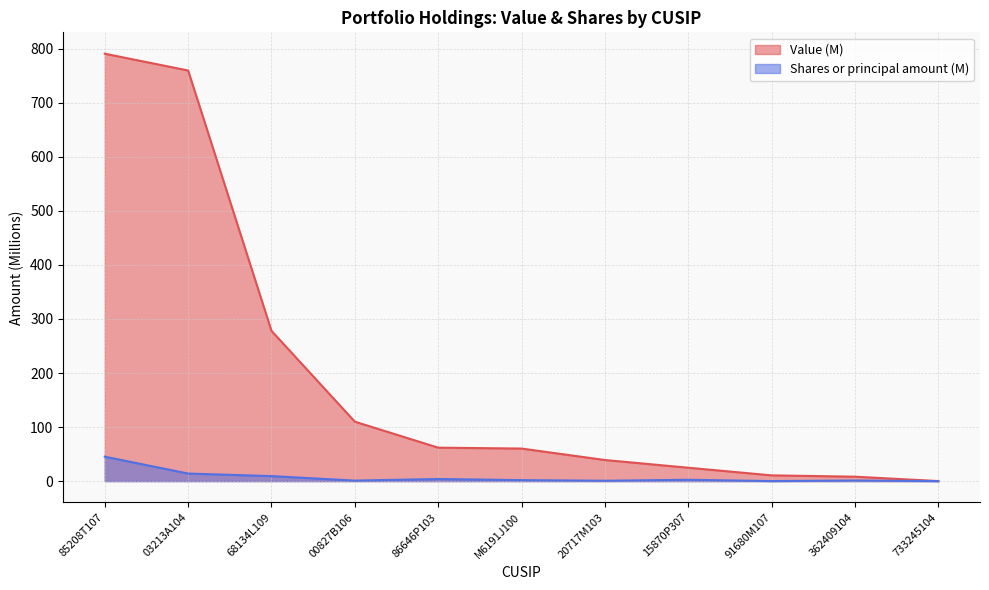

What is the spread (max minus min) of values at 362409104?

7.1